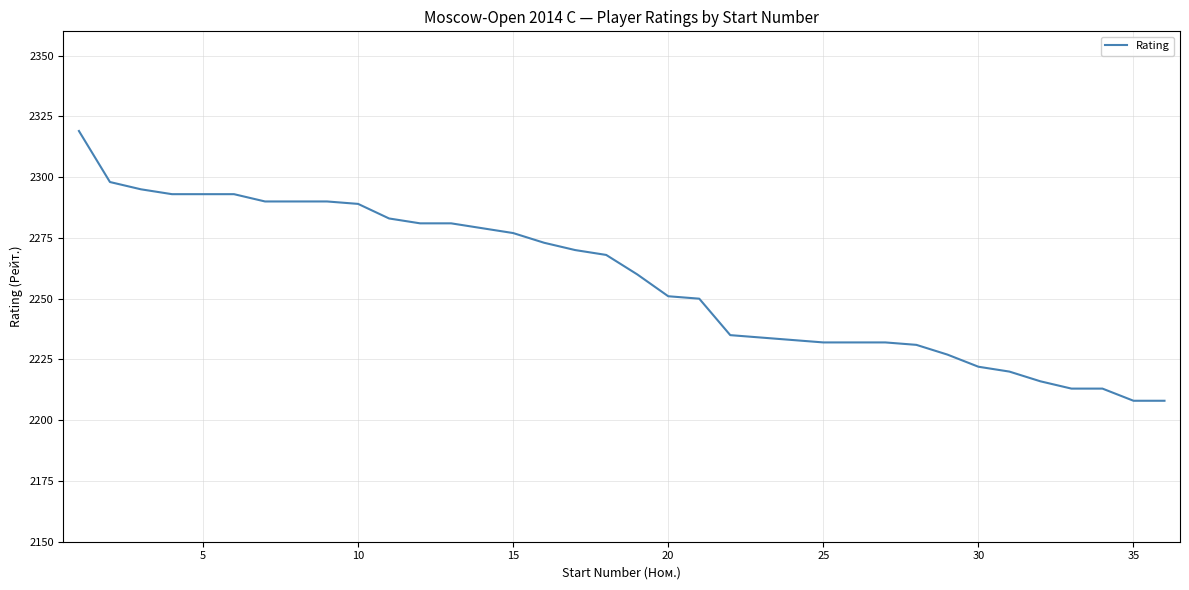

What is the maximum value shown in the chart?

2319